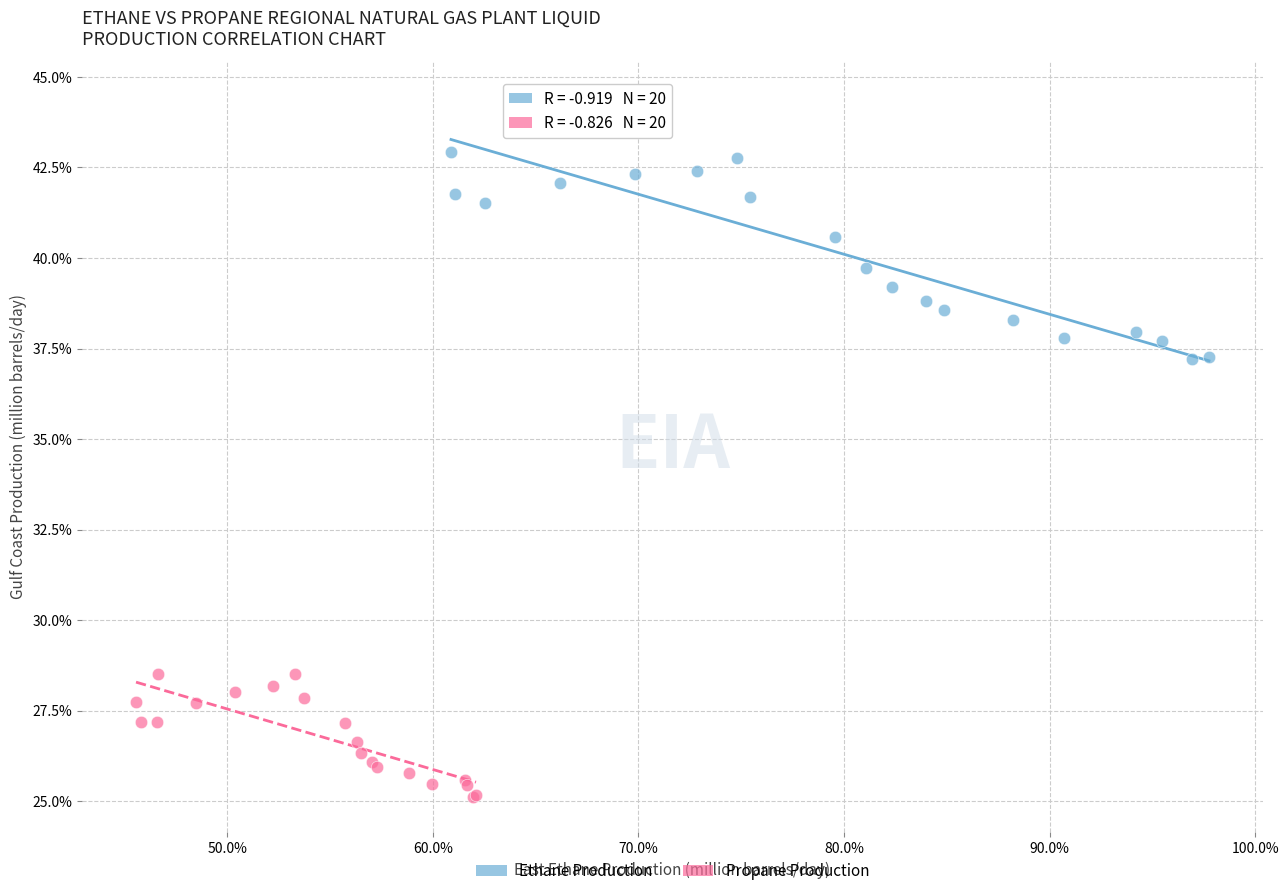

Which series has the largest Y range (max minus min)?

Ethane Production